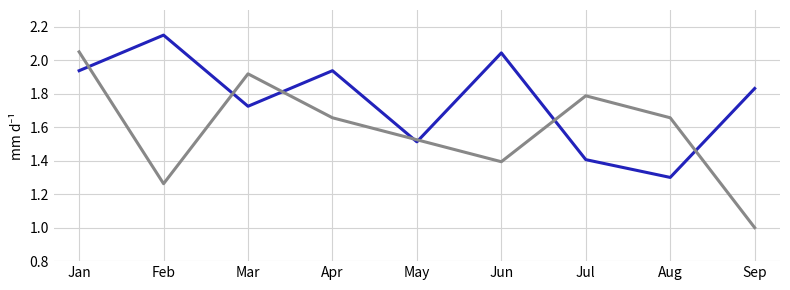

At which category is the sum across all series the highest?

Jan